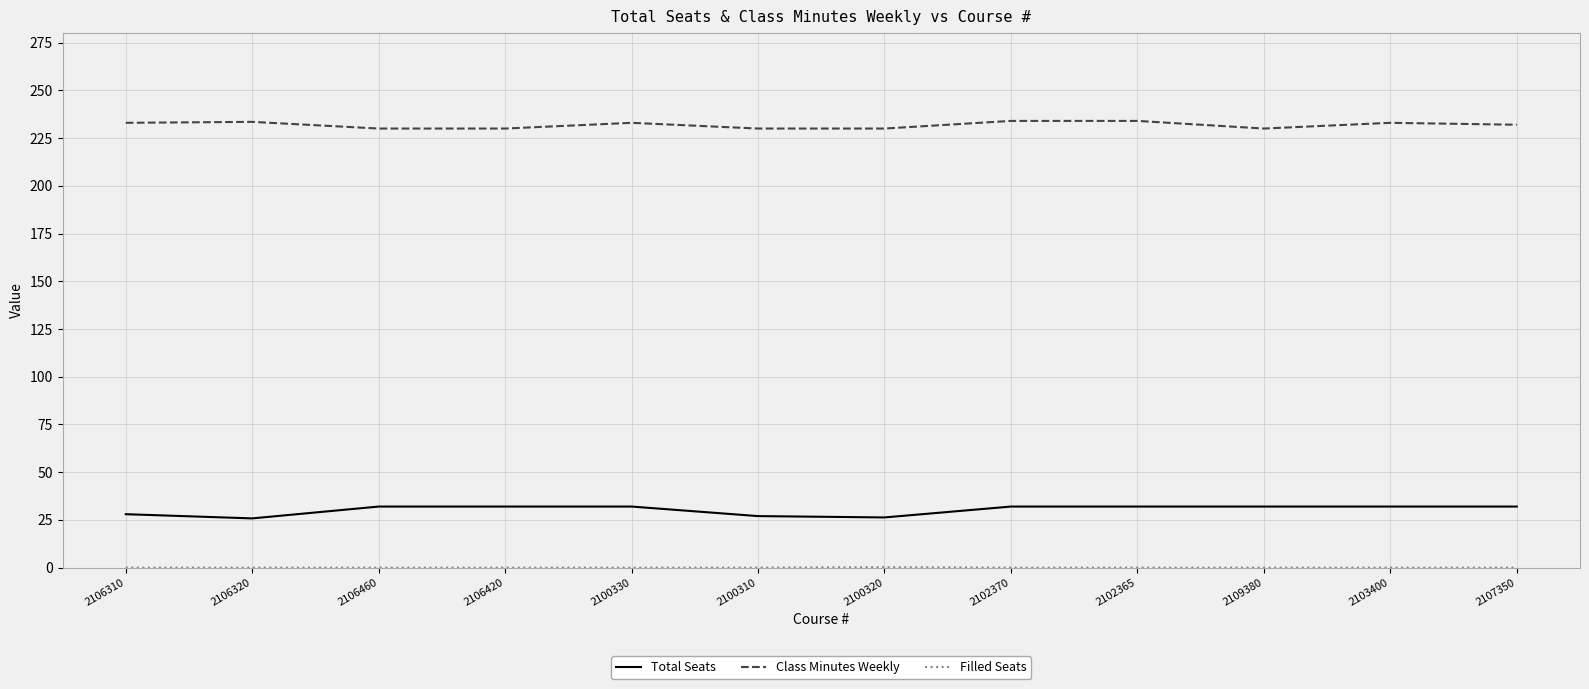

True or false: Class Minutes Weekly and Total Seats cross at least once.

False